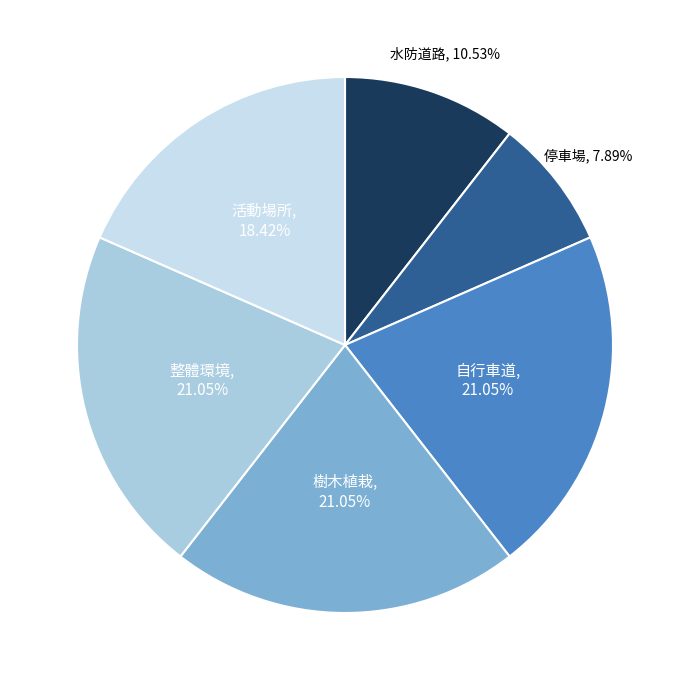

What is the ratio of the value at 整體環境 to the value at 活動場所?

1.1